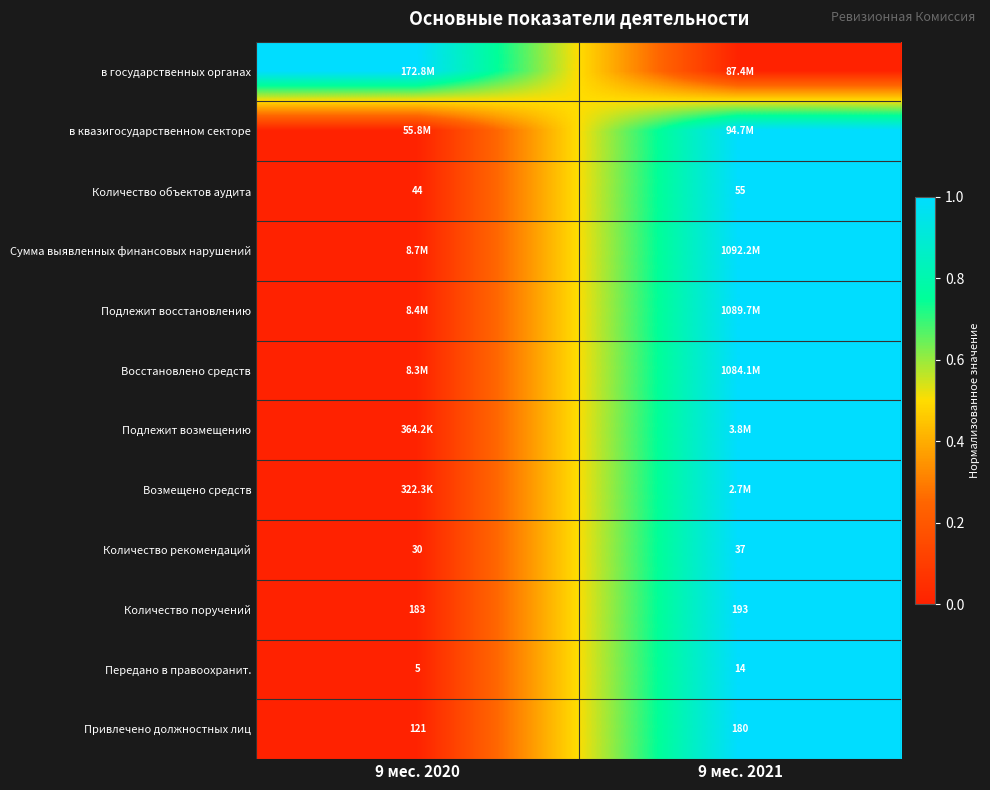

What is the sum of the Количество поручений values at 9 мес. 2020 and 9 мес. 2021?

376